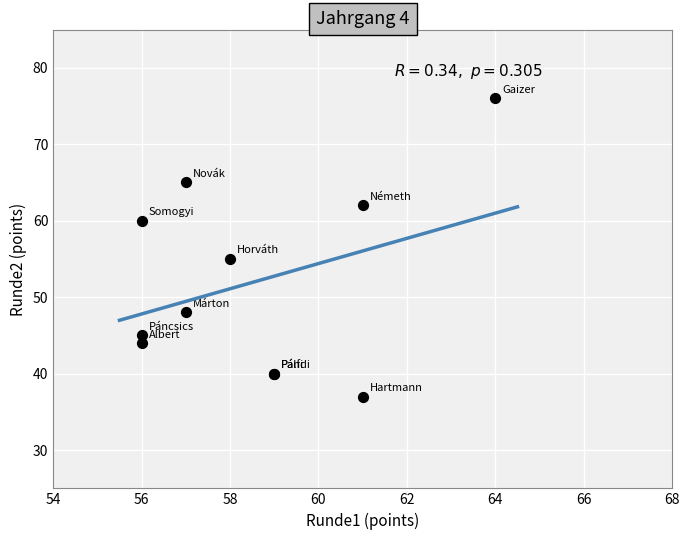

What Y value in the scatter plot is closest to 56?

55